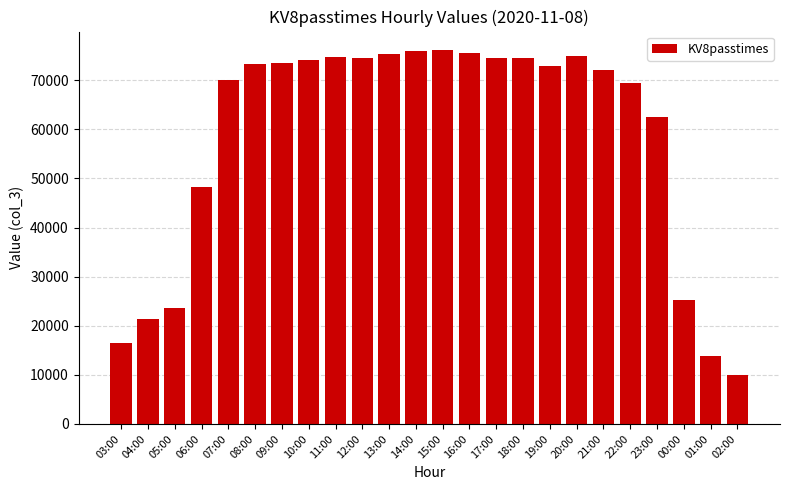

What is the change in value from 14:00 to 16:00?

-566